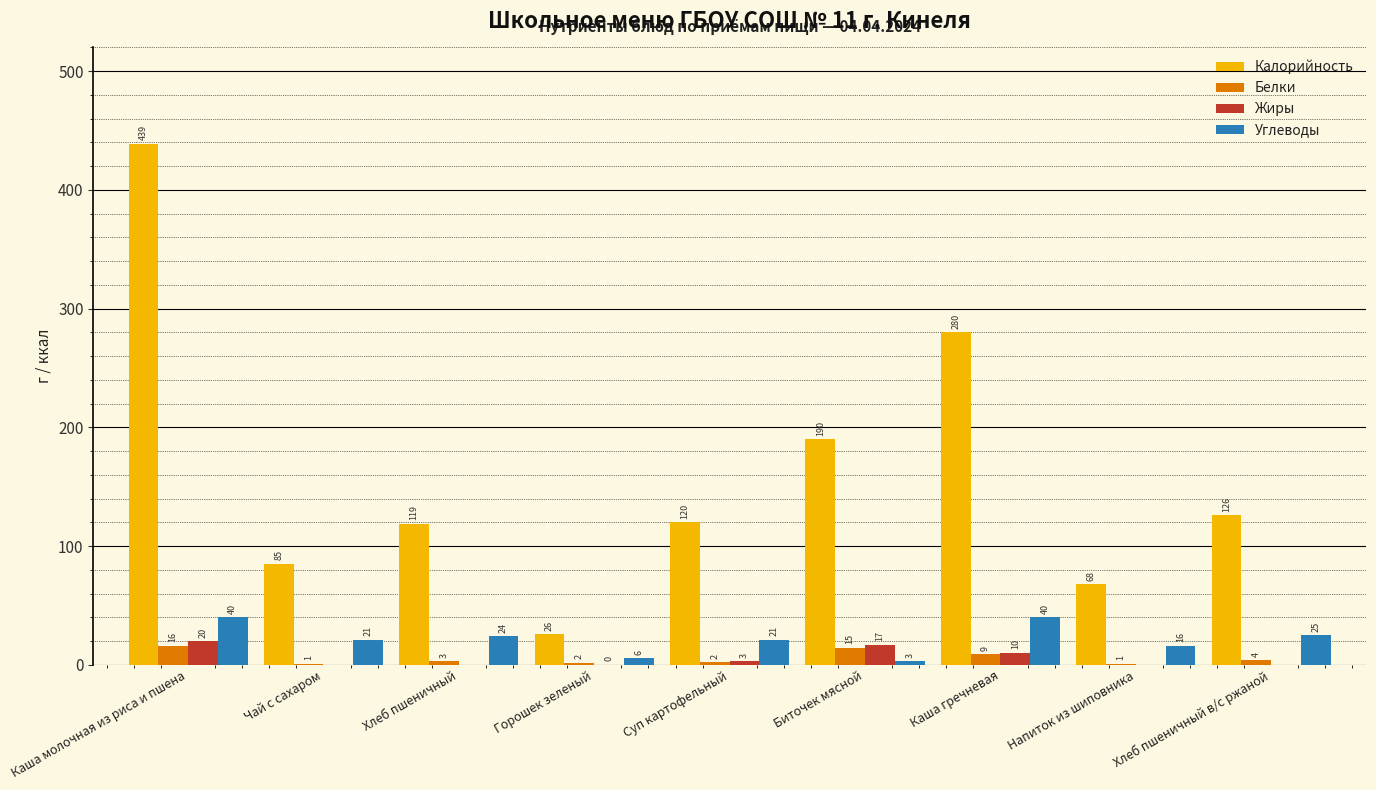

What is the sum of the Белки values at Каша молочная из риса и пшена and Горошек зеленый?

17.9